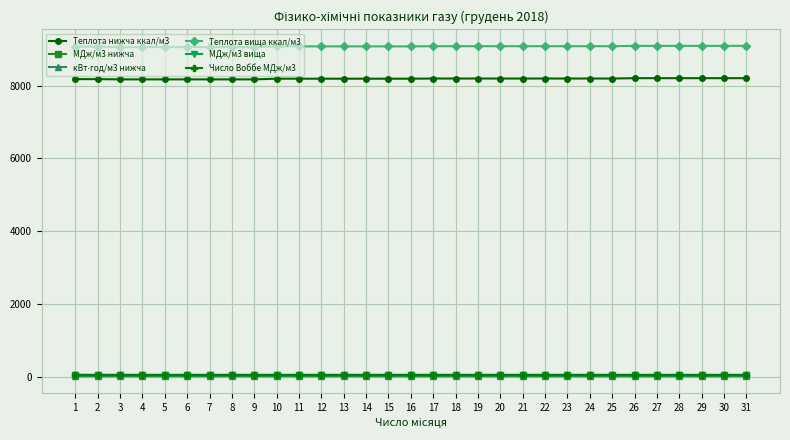

Is the value of Теплота вища ккал/м3 at 2 greater than the value of Теплота нижча ккал/м3 at 9?

Yes